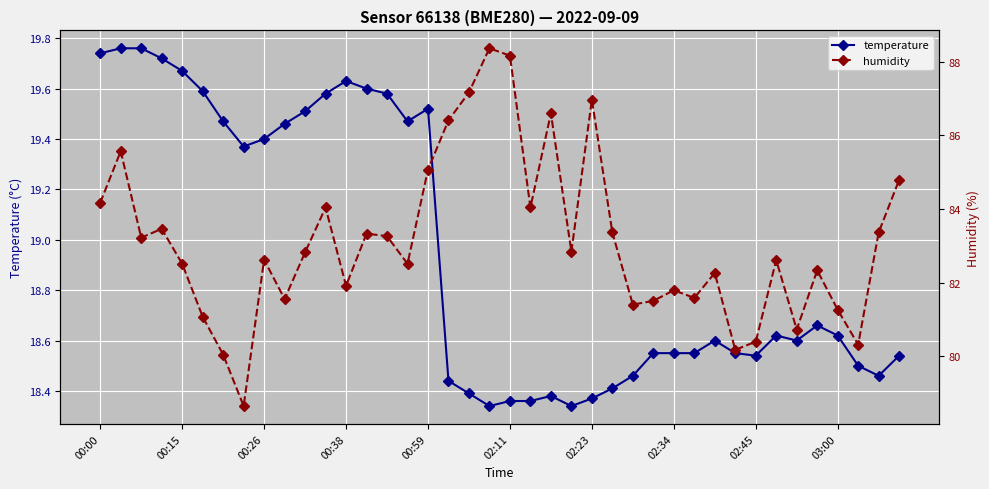

Count the number of data series in this chart.

2